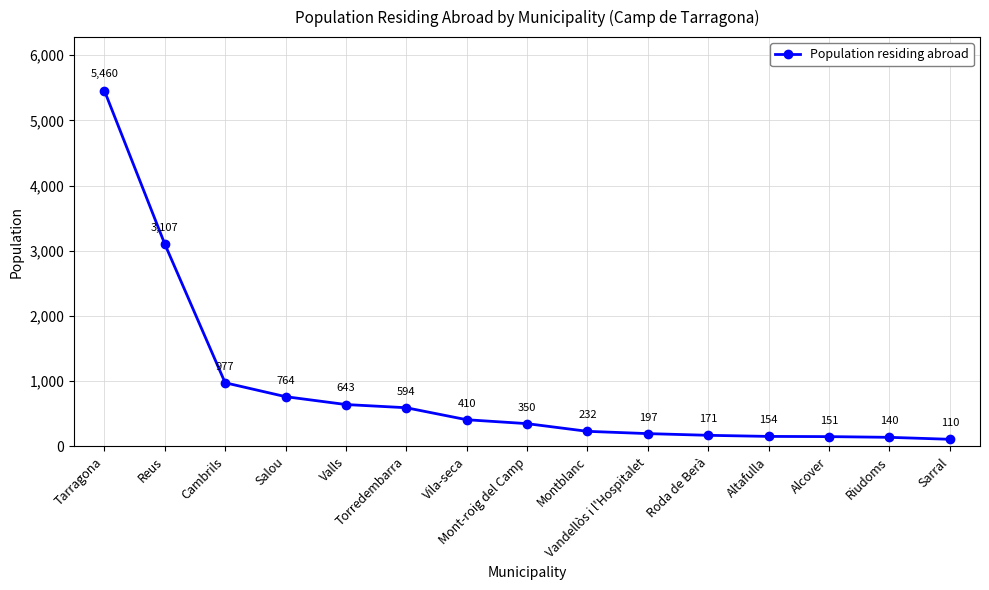

What position from the left is Vila-seca?

7